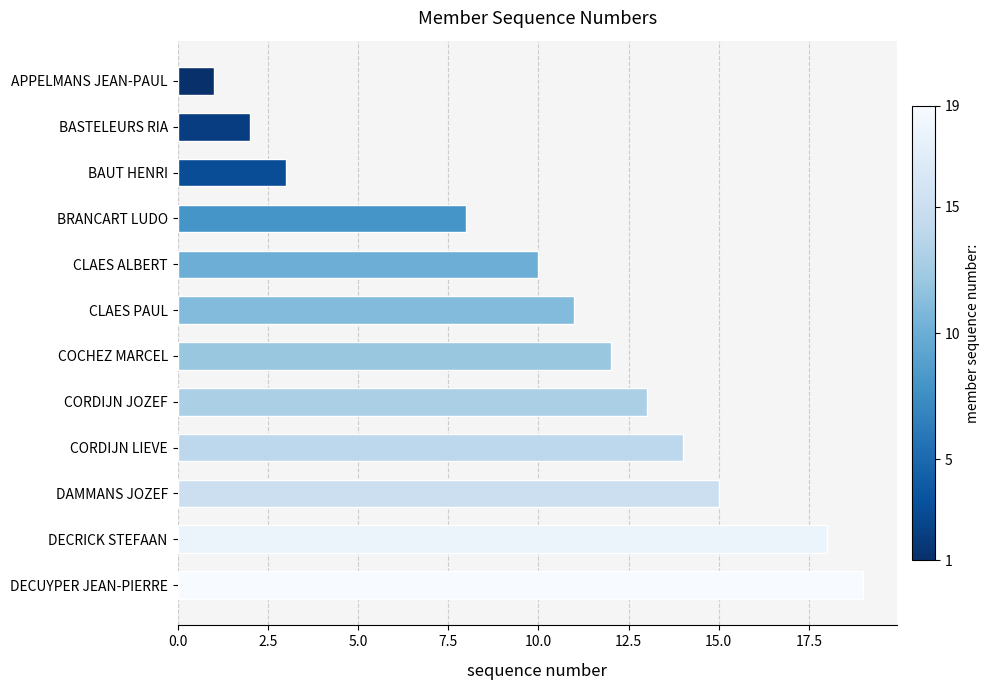

What is the ratio of the value at APPELMANS JEAN-PAUL to the value at BASTELEURS RIA?

0.5